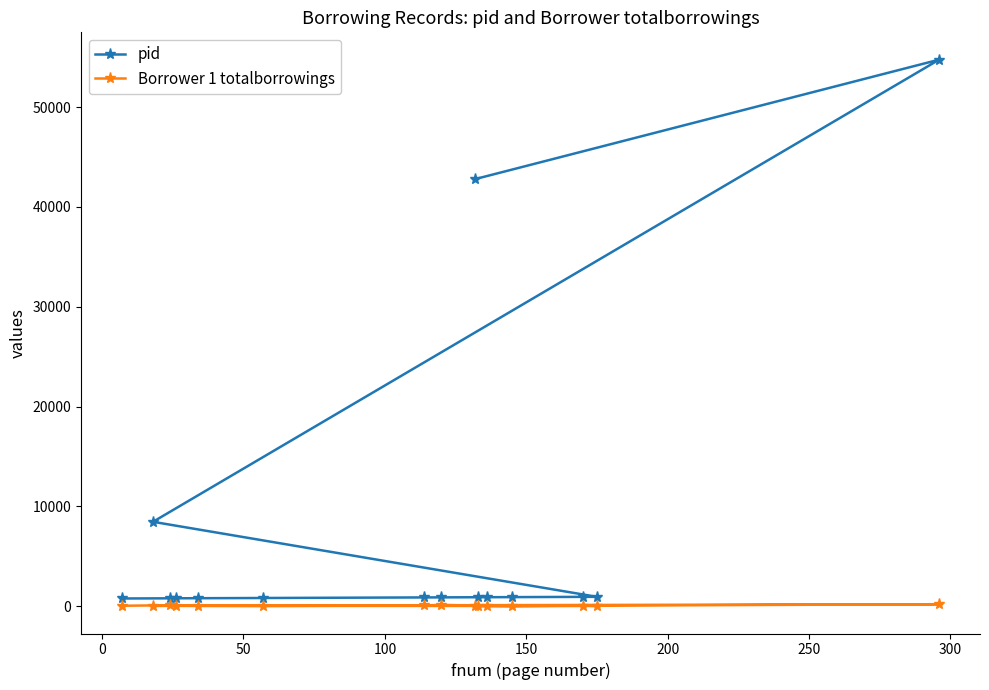

Rank the series by their maximum value, from lowest to highest.

Borrower 1 totalborrowings, pid